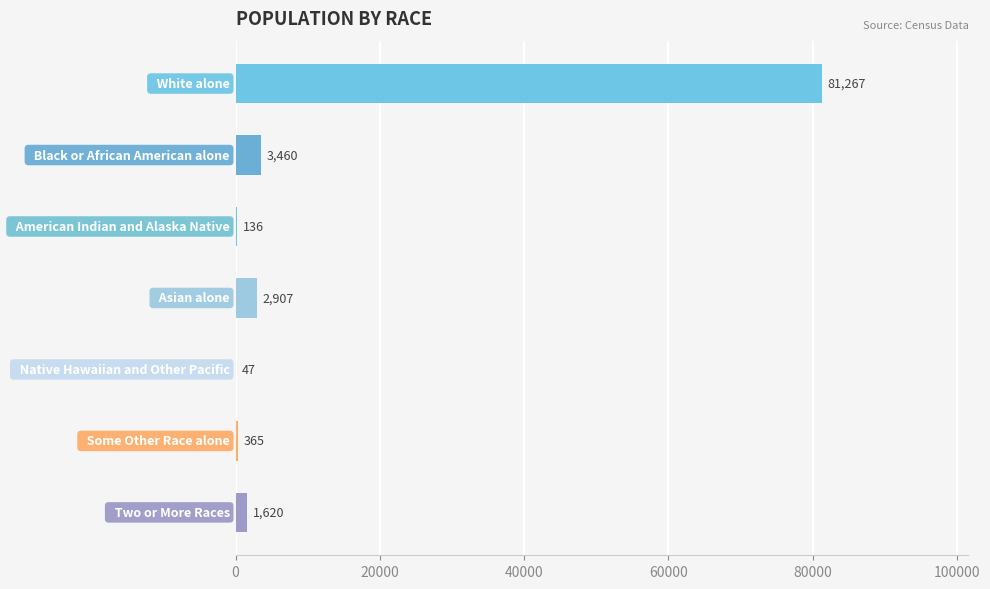

Are the bars horizontal?

Yes